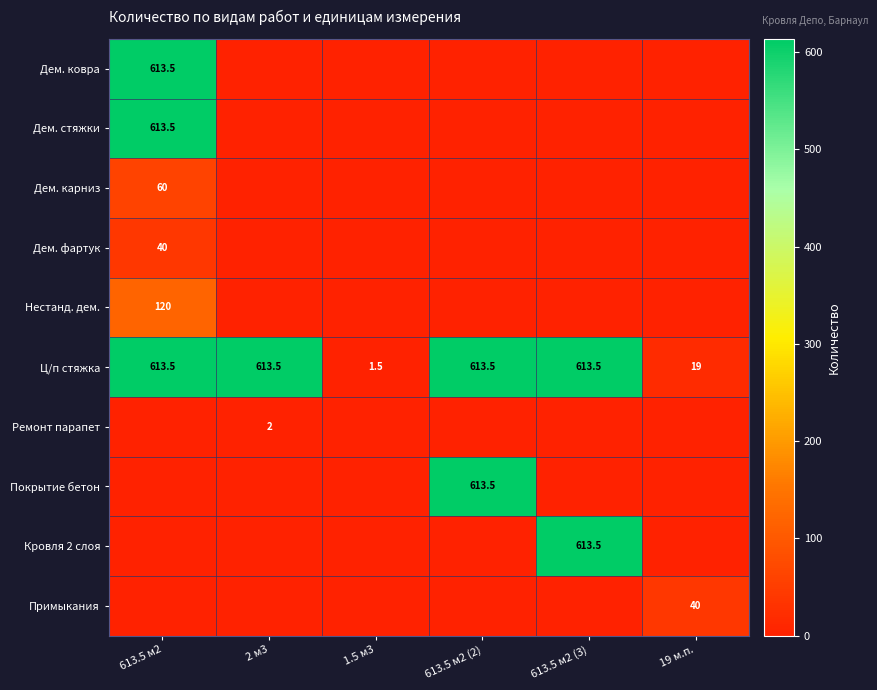

At which label does Ц/п стяжка reach its minimum?

1.5 м3